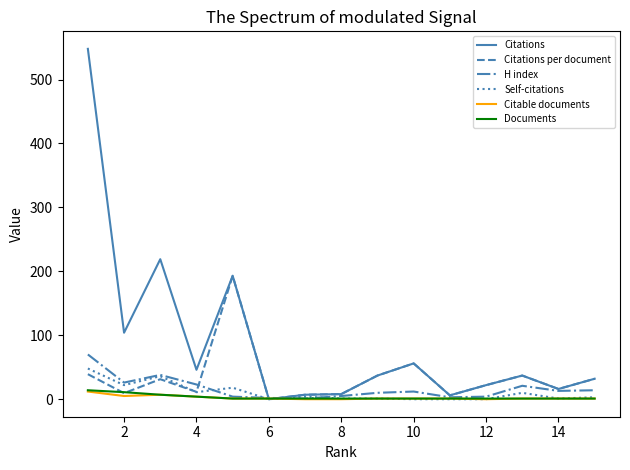

Which series has the widest spread of values?

Citations